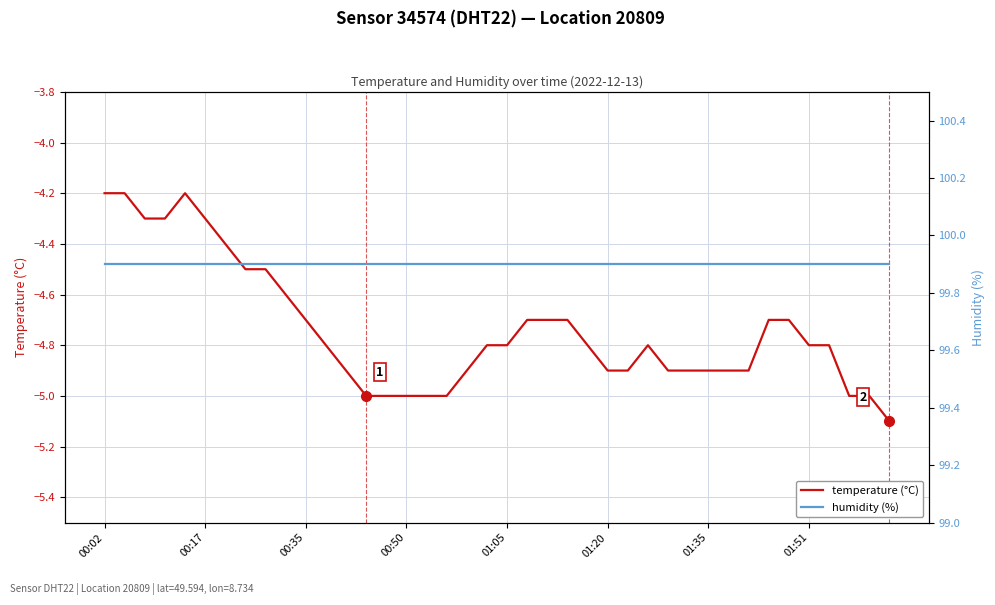

What is the difference between the second highest and second lowest values in the temperature (°C) series?

0.8